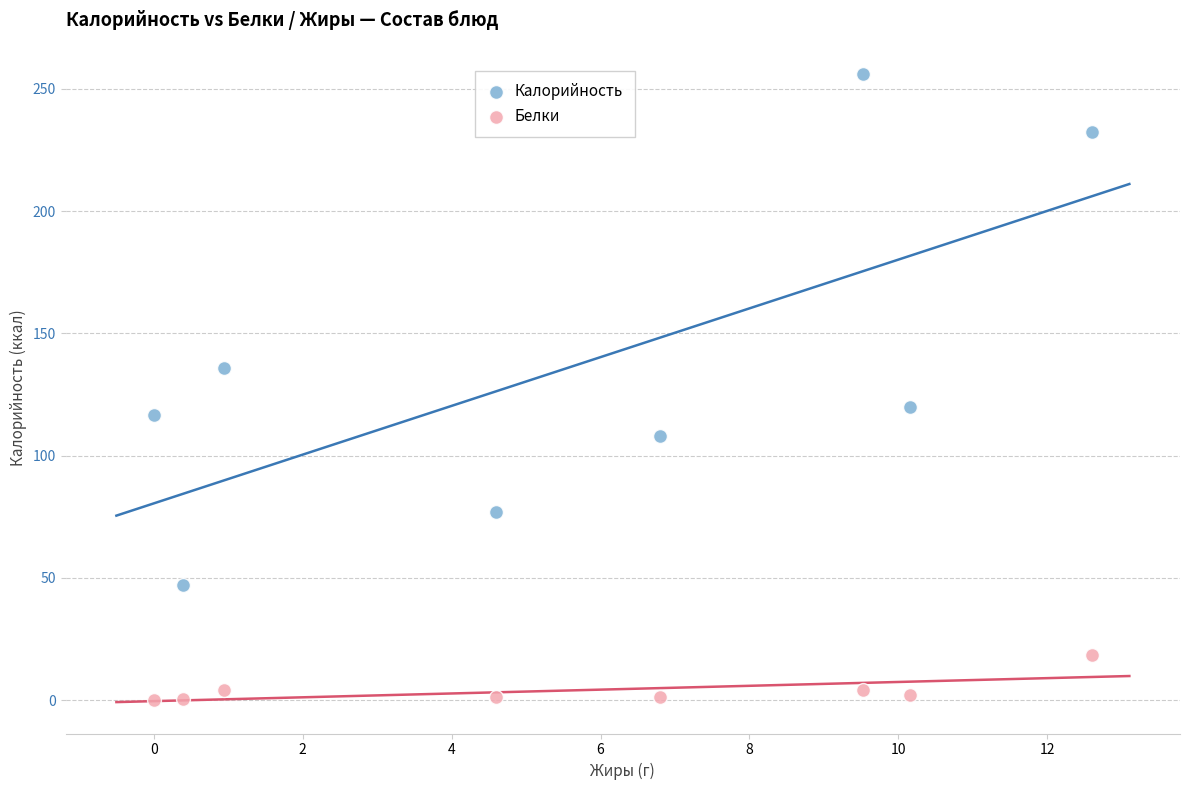

Which series has the largest Y range (max minus min)?

Калорийность